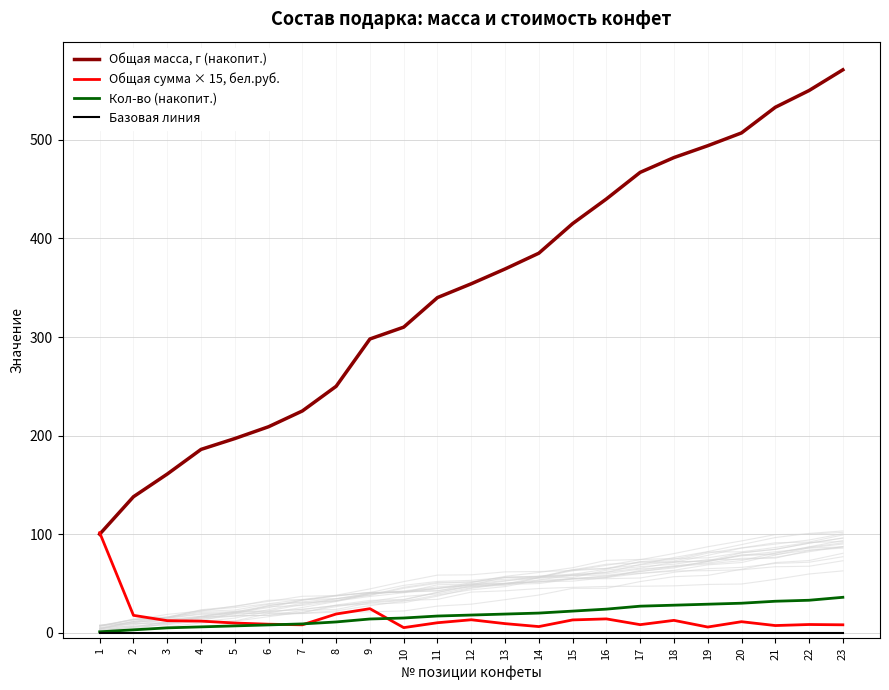

What is the value of the Кол-во (накопит.) point at the 5th from the left?

7.0